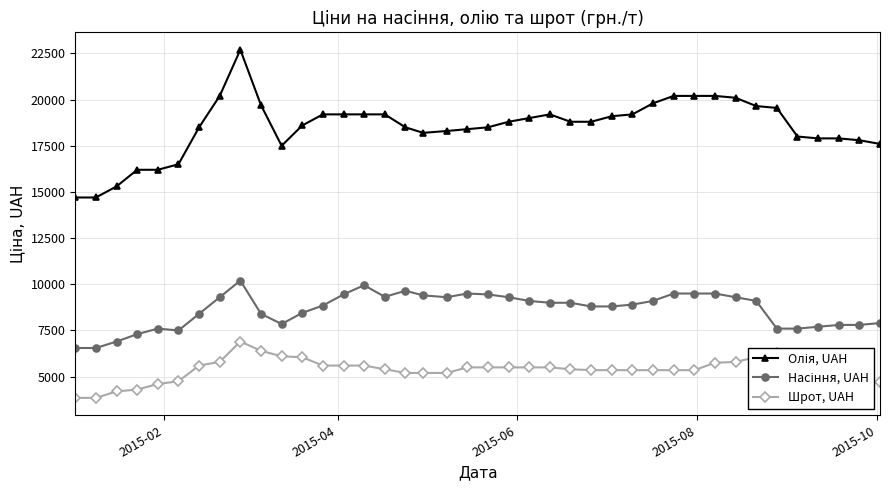

True or false: Шрот, UAH has more than 1 points higher than both neighbors.

True